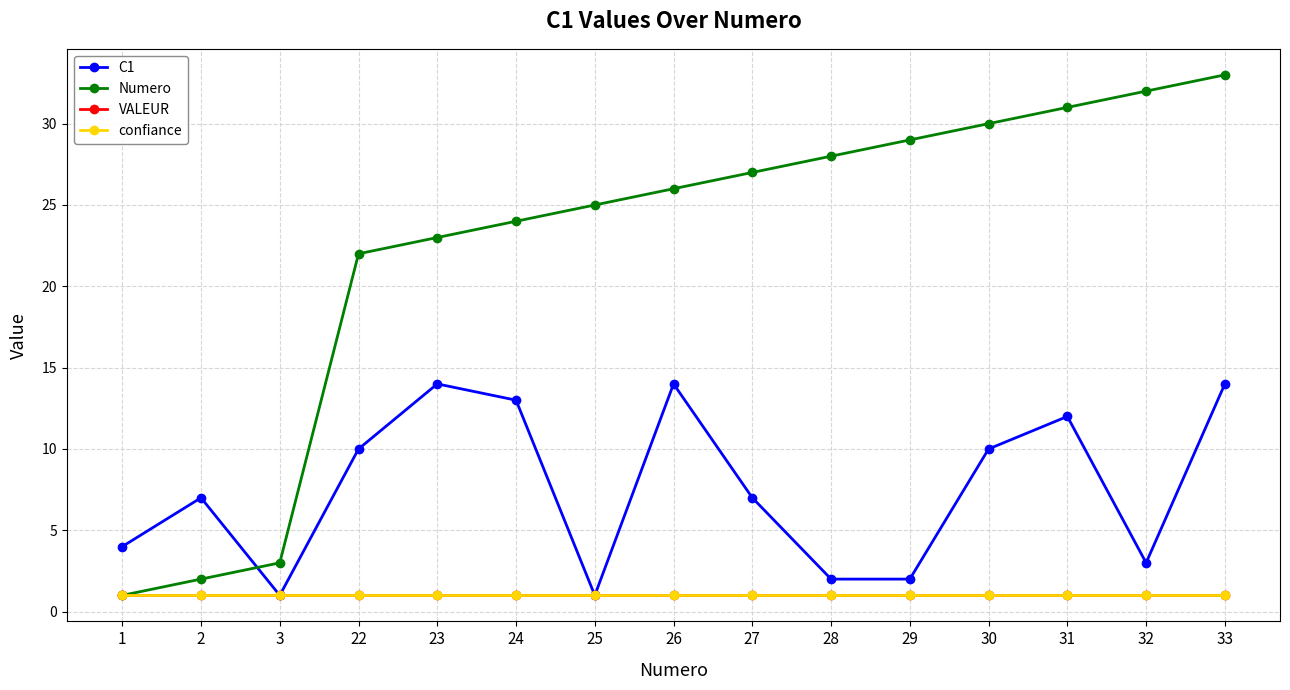

Is the value of C1 at 2 greater than the value of VALEUR at 24?

Yes